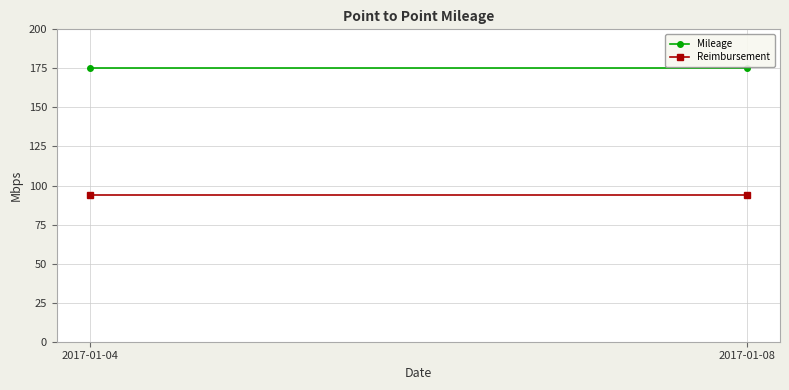

Is it true that Reimbursement equals 144.1 at 2017-01-04?

False